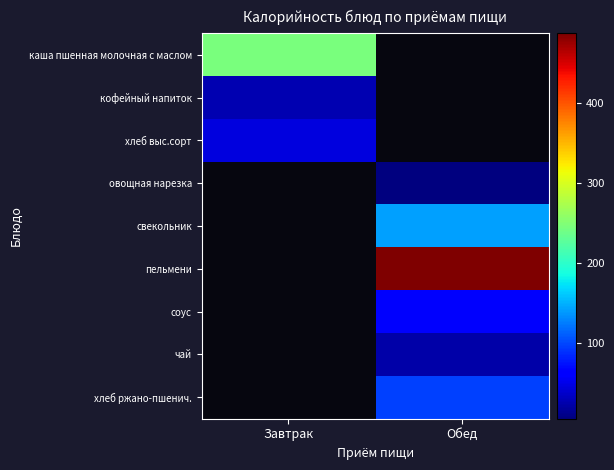

The value of хлеб ржано-пшенич. at Обед is 97.8. True or false?

True